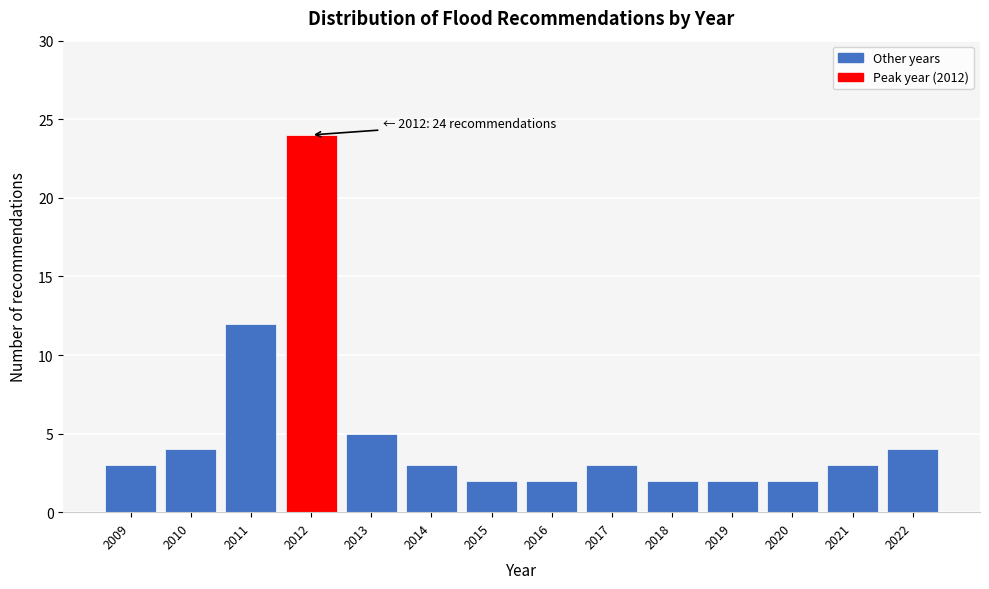

Reading left to right, list all the values displayed in this chart.

3	4	12	24	5	3	2	2	3	2	2	2	3	4